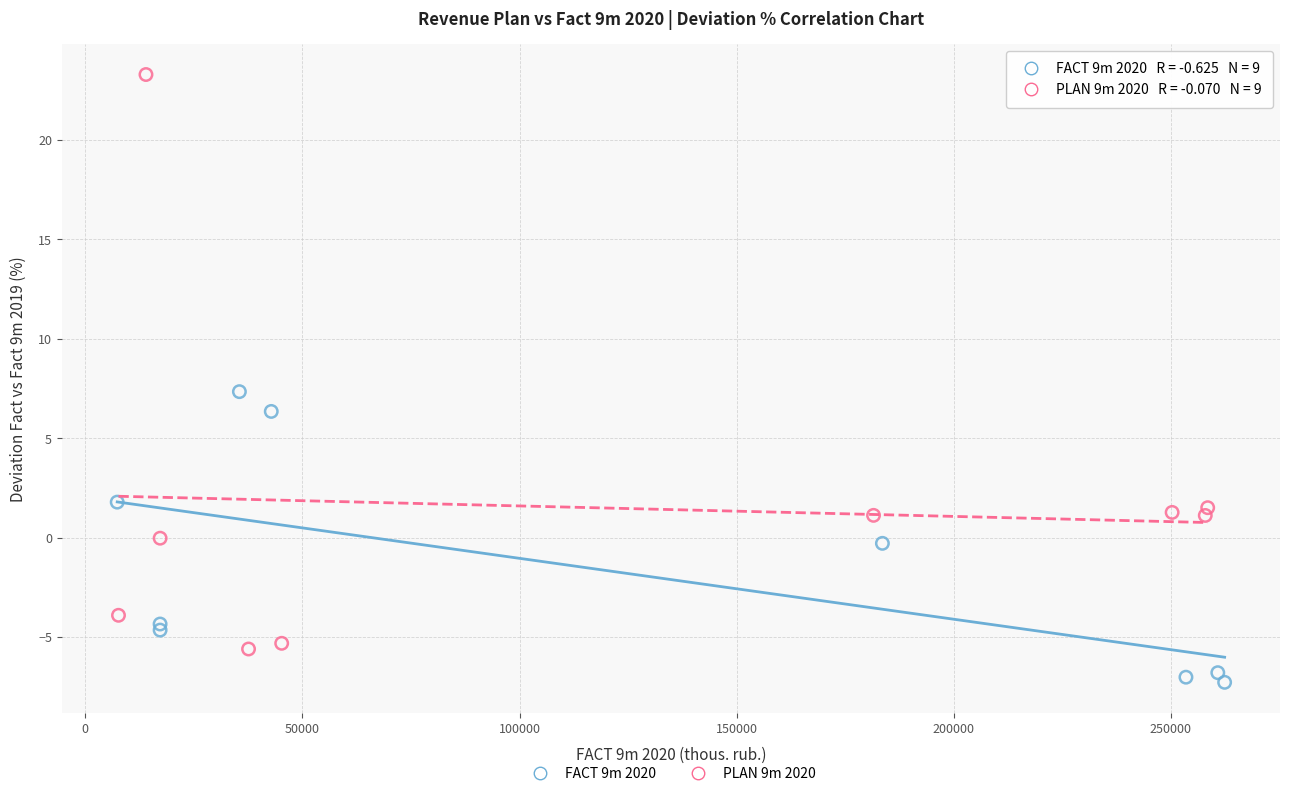

What are all the series names shown in the legend?

FACT 9m 2020, PLAN 9m 2020